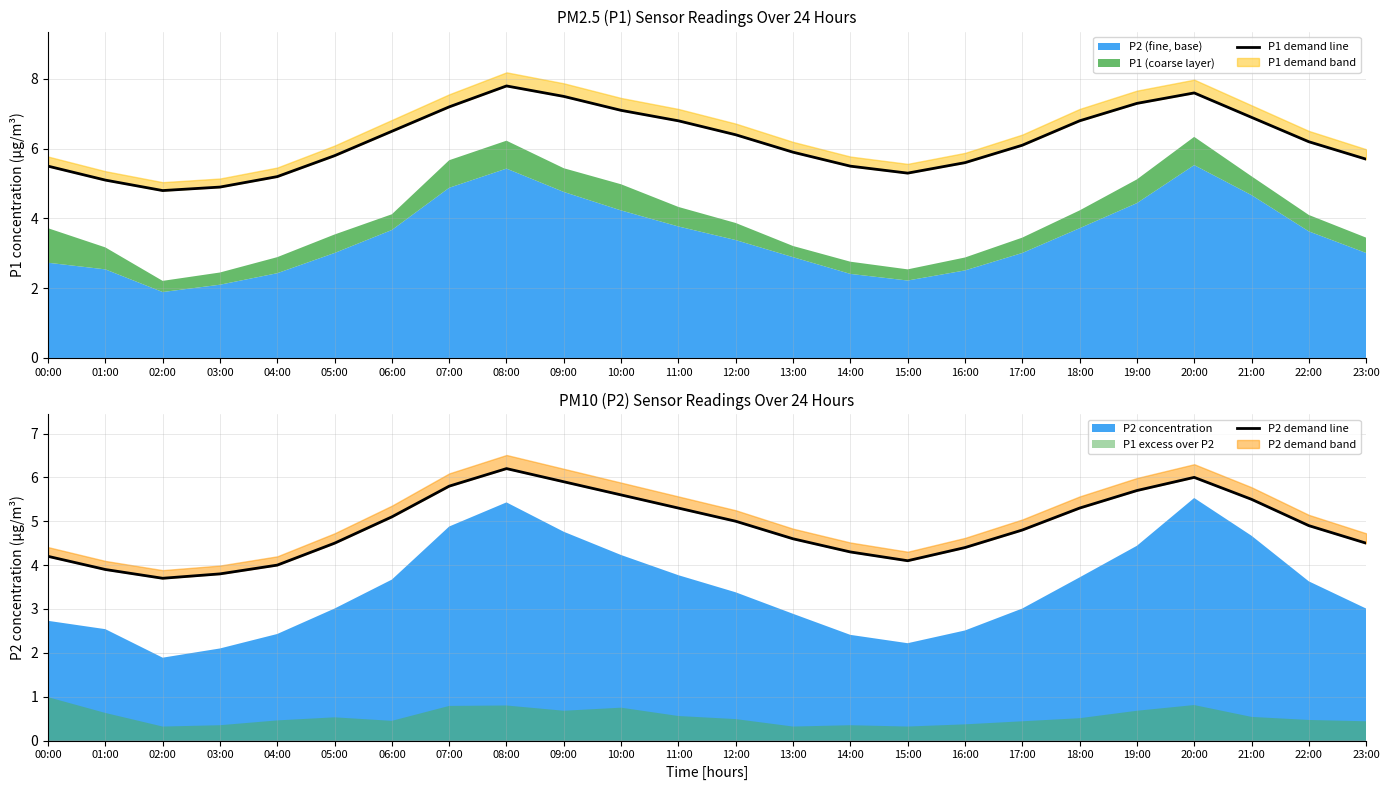

True or false: P2 demand line and P1 demand line intersect in this chart.

False